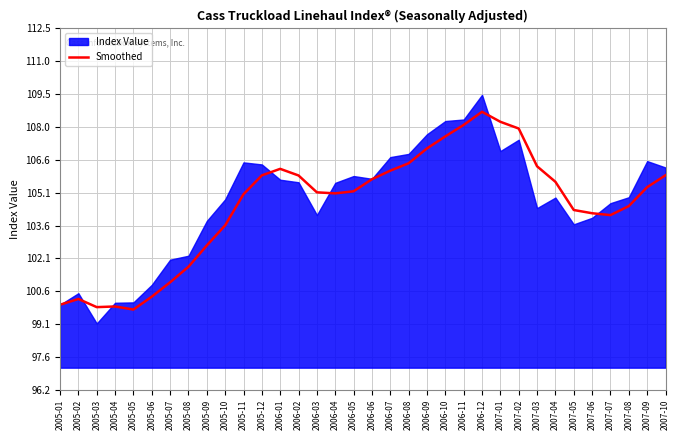

Reading left to right, list all the values displayed in this chart.

100.0	100.3	99.9	99.9	99.8	100.4	101.0	101.7	102.7	103.6	105.0	105.9	106.1	105.8	105.1	105.0	105.1	105.7	106.1	106.4	107.1	107.6	108.1	108.7	108.3	108.0	106.3	105.6	104.3	104.1	104.1	104.5	105.3	105.9